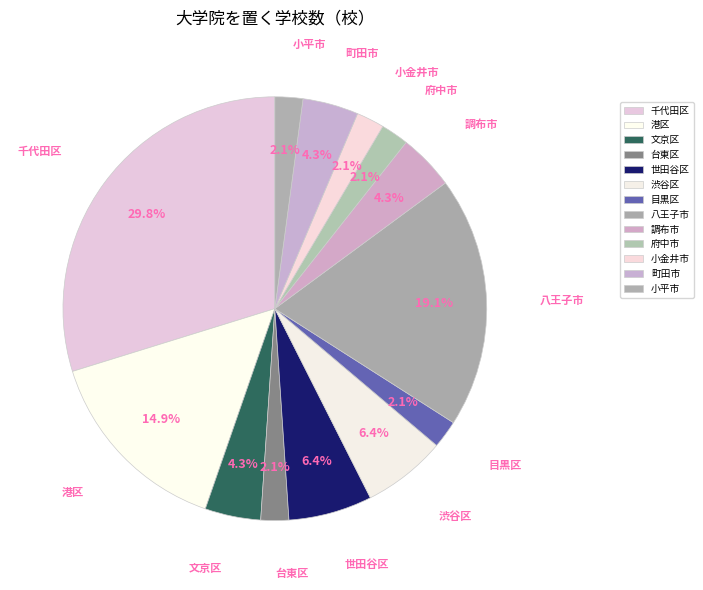

Do 小平市 and 町田市 together represent more than half of the pie?

No